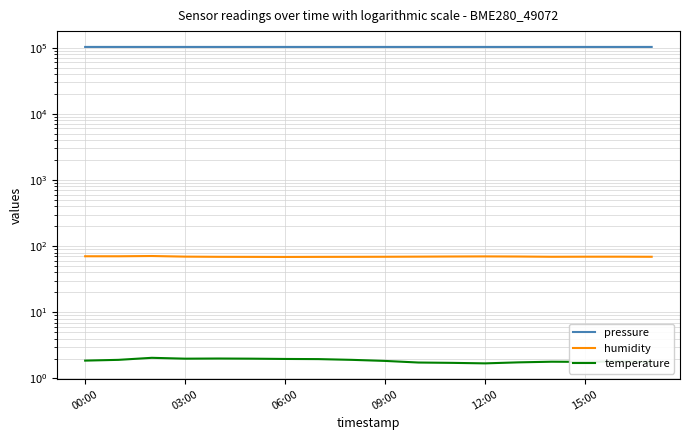

Does the chart display data point markers on the line(s)?

No